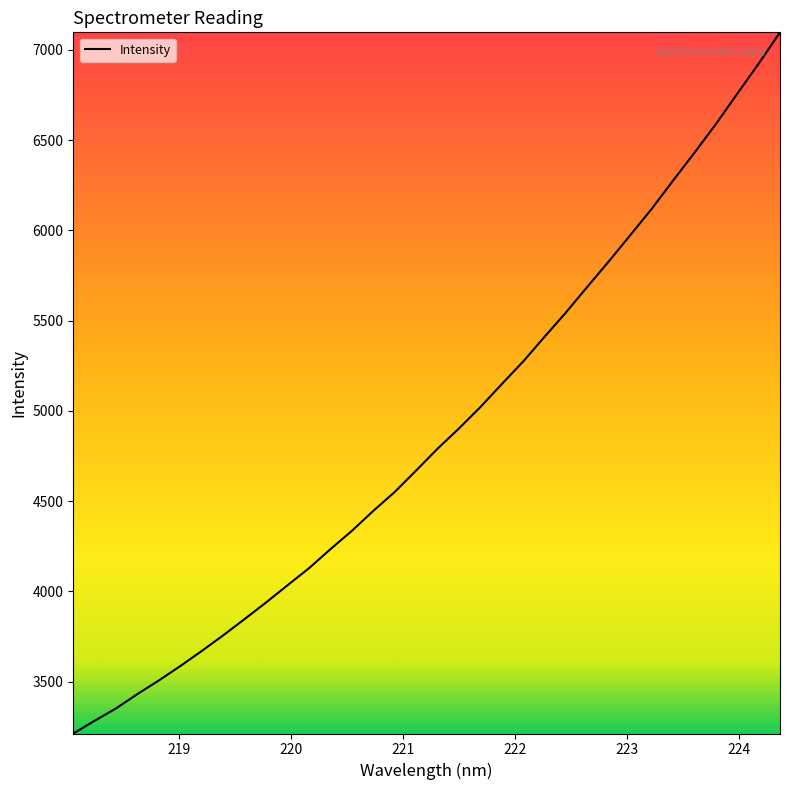

What is the greatest value displayed?

7096.4